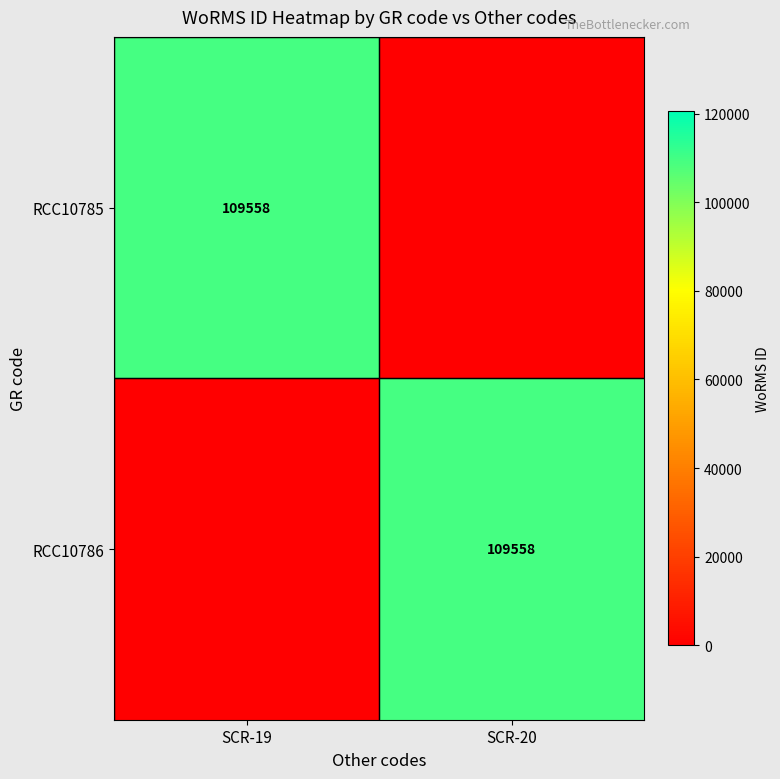

What is the spread (max minus min) of values at SCR-20?

109558